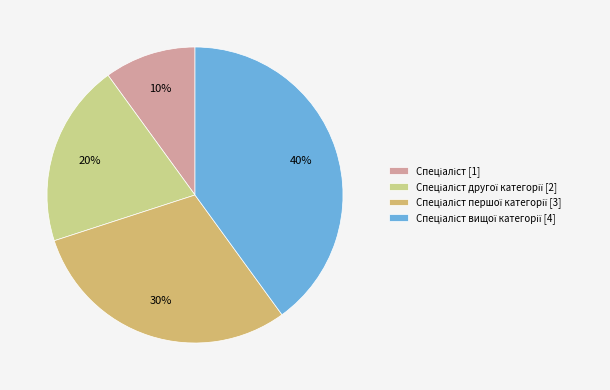

Does any single category account for the majority?

No